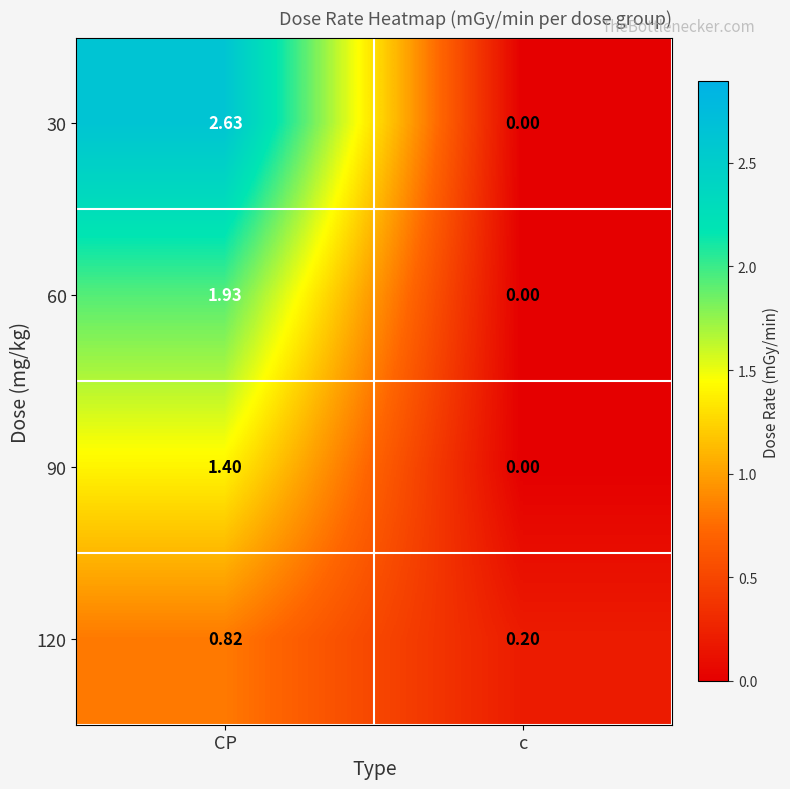

Which label corresponds to the largest value in the chart?

CP